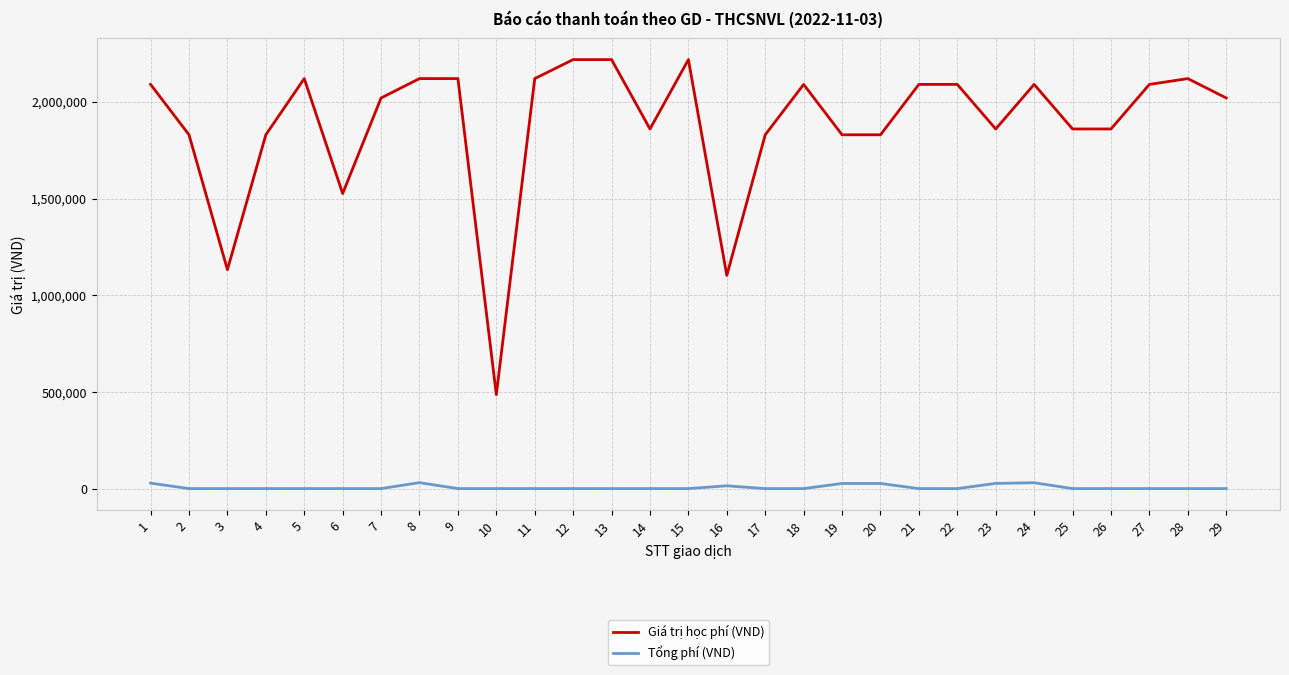

True or false: Tổng phí (VND) and Giá trị học phí (VND) intersect in this chart.

False